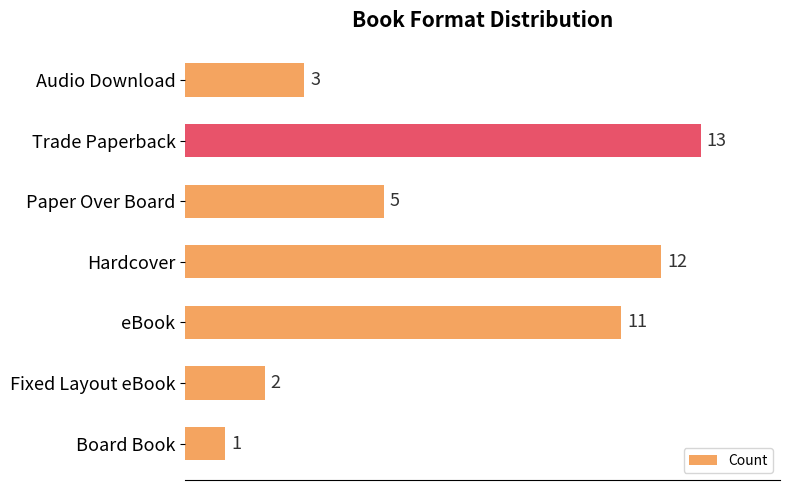

What is the difference between the maximum and minimum values?

12